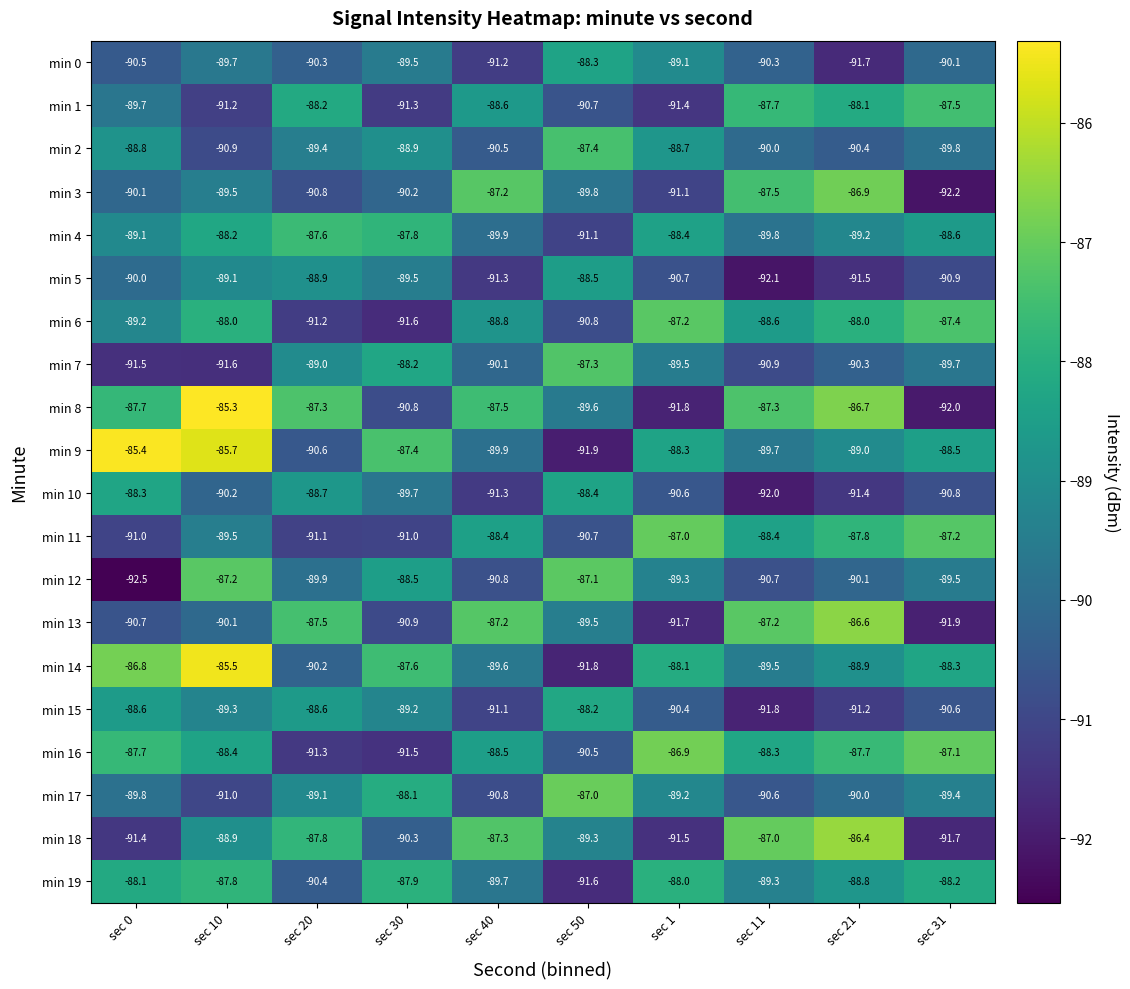

Where is min 4 nearest to the value -89?

sec 0